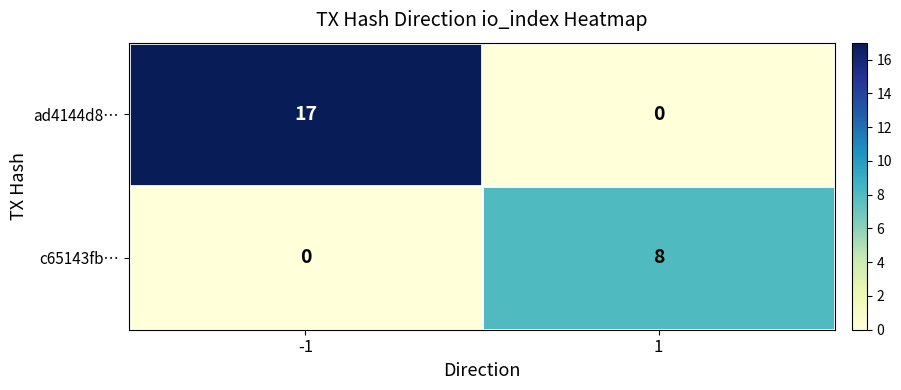

Which series changed the most between -1 and 1?

ad4144d8…